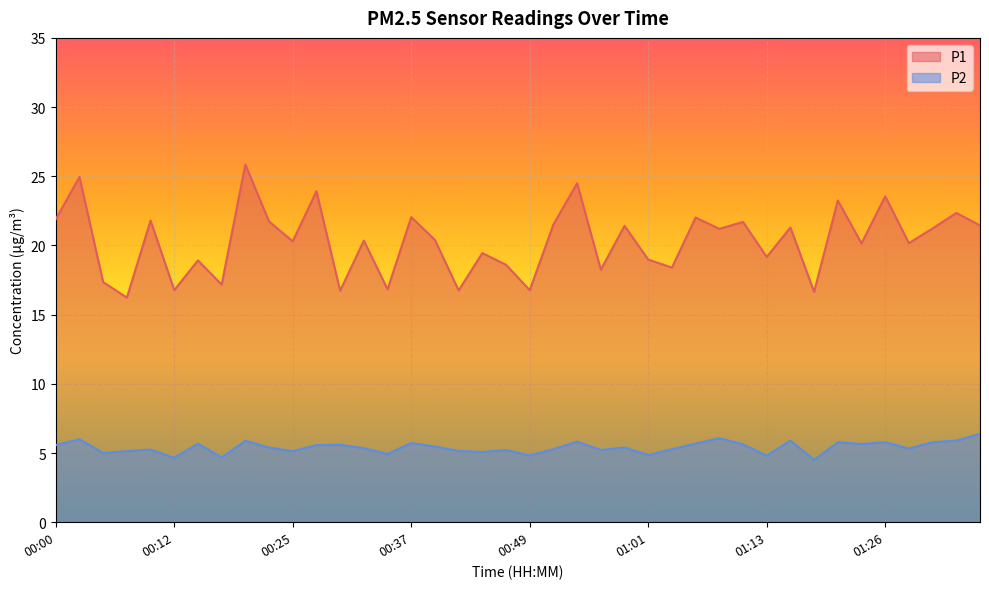

What is the minimum value for P1?

16.2